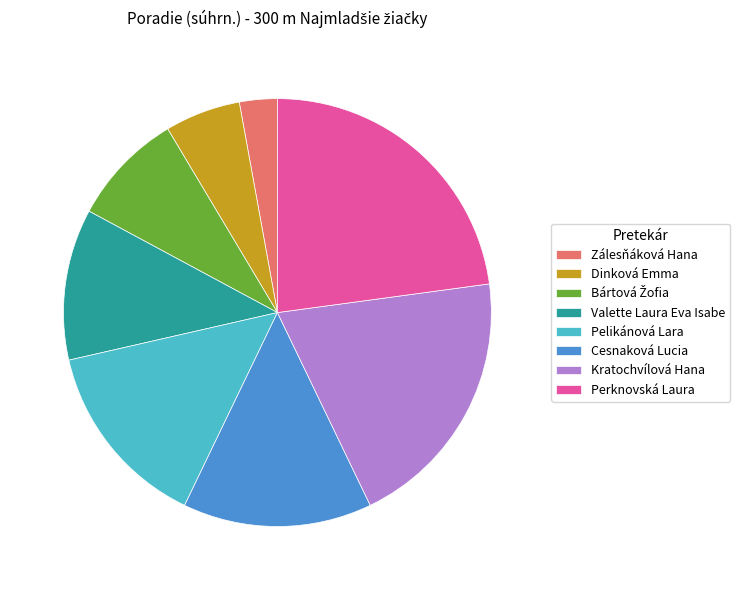

Is it true that Valette Laura Eva Isabe is 17% of the pie?

False